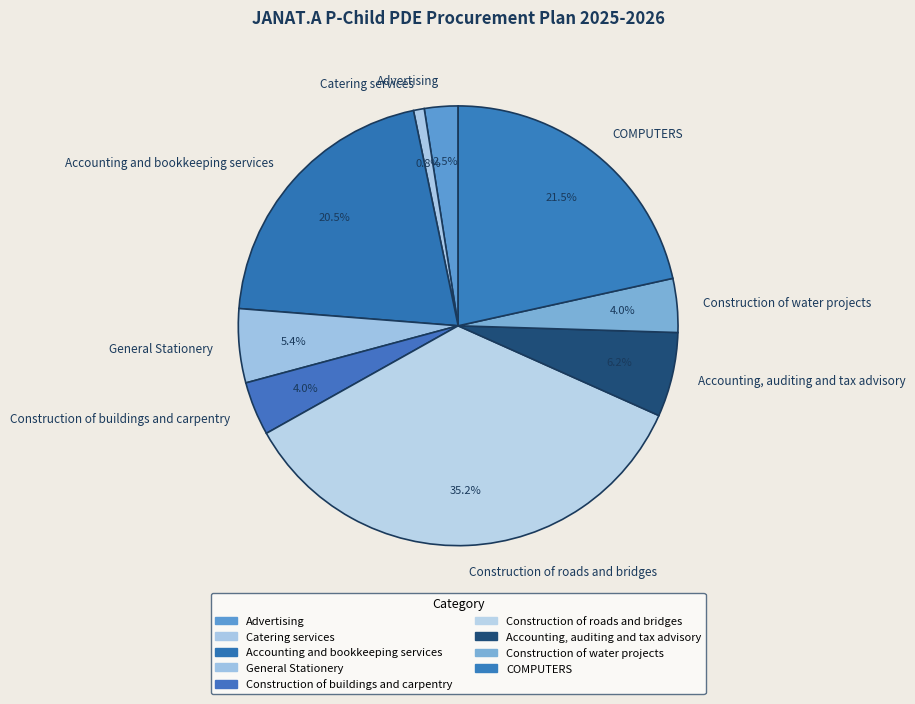

To the nearest percent, what is the difference between the largest and smallest slice percentages?

34%